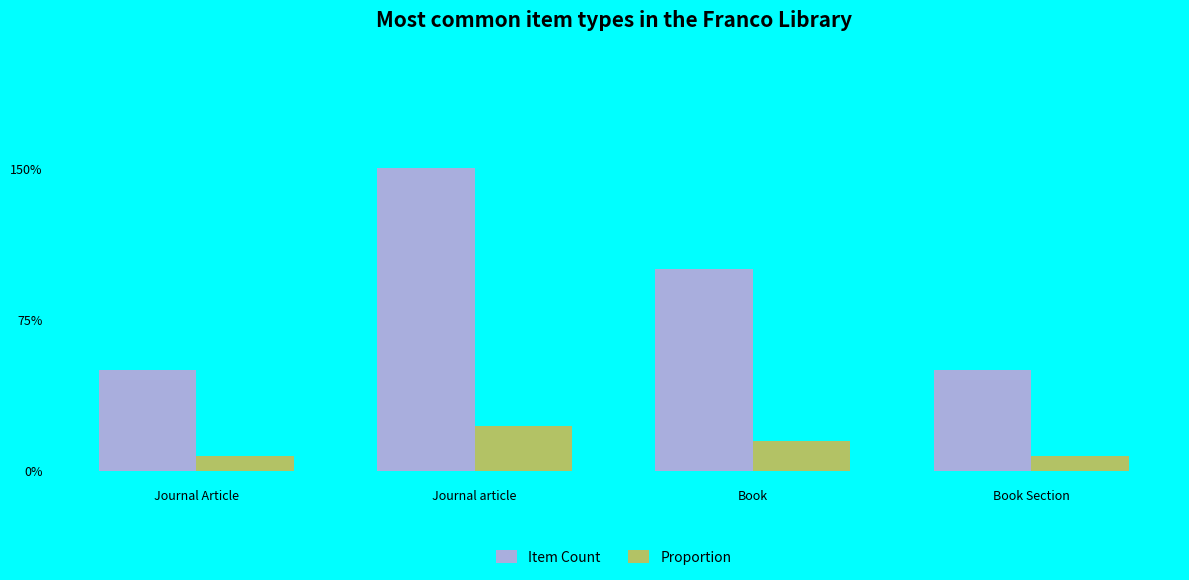

Does the chart contain stacked bars?

No